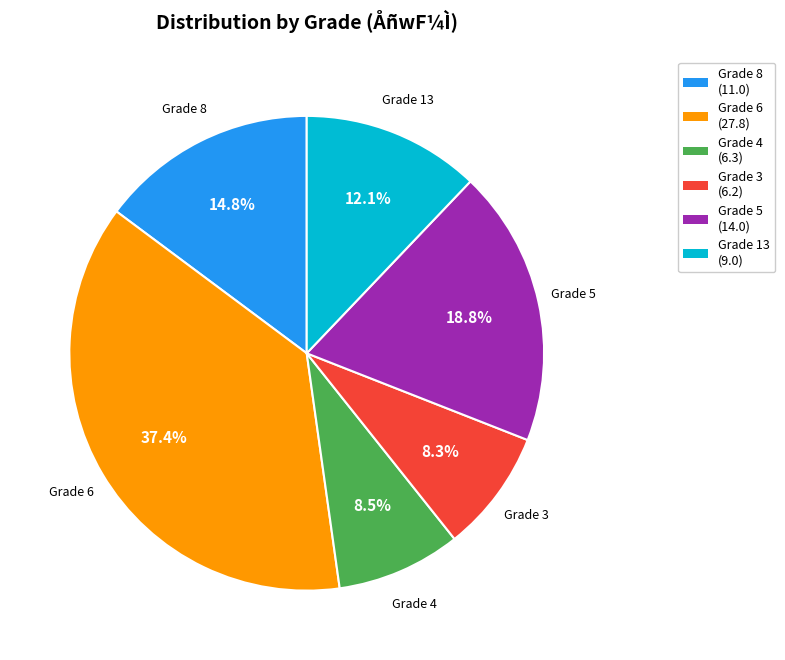

What is the ratio of the value at Grade 8 to the value at Grade 13?

1.2